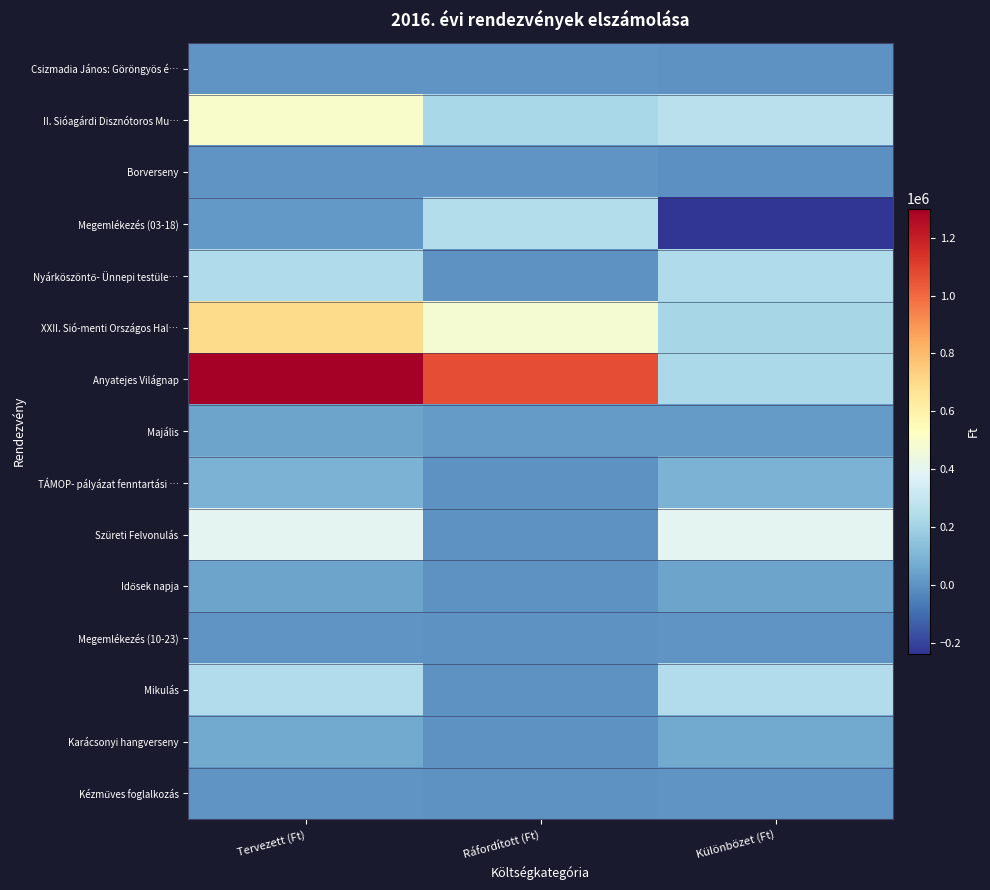

Count the number of data series in this chart.

15